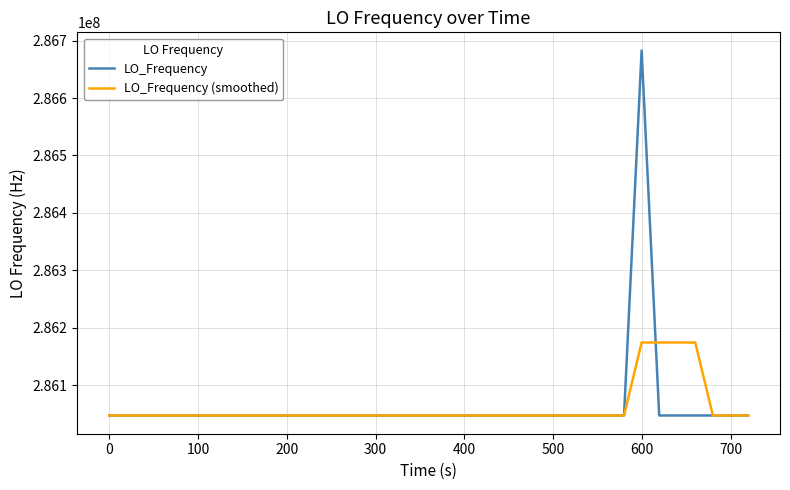

Which series has the widest spread of values?

LO_Frequency